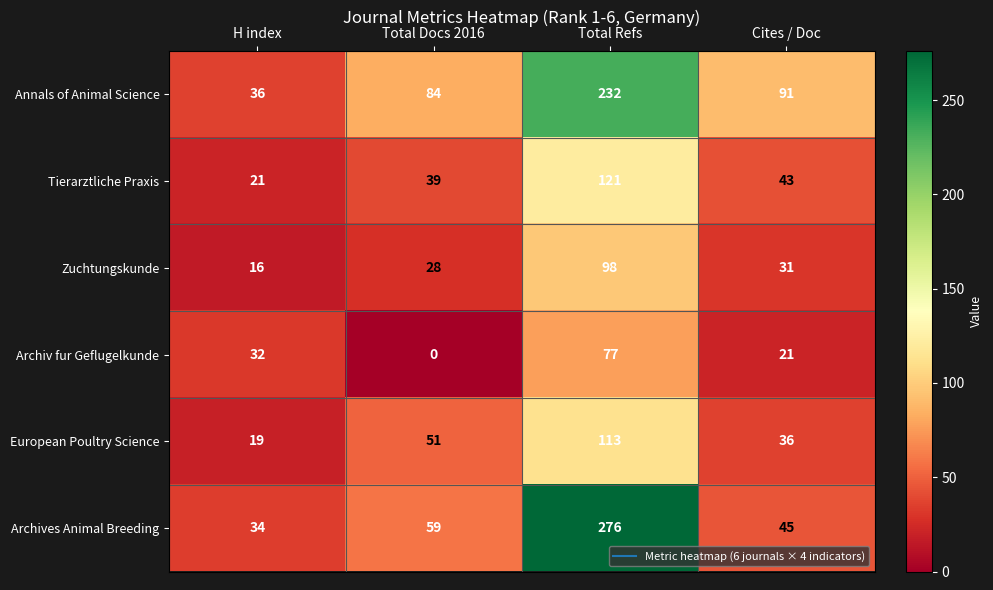

Which label corresponds to the largest value in the chart?

Total Refs